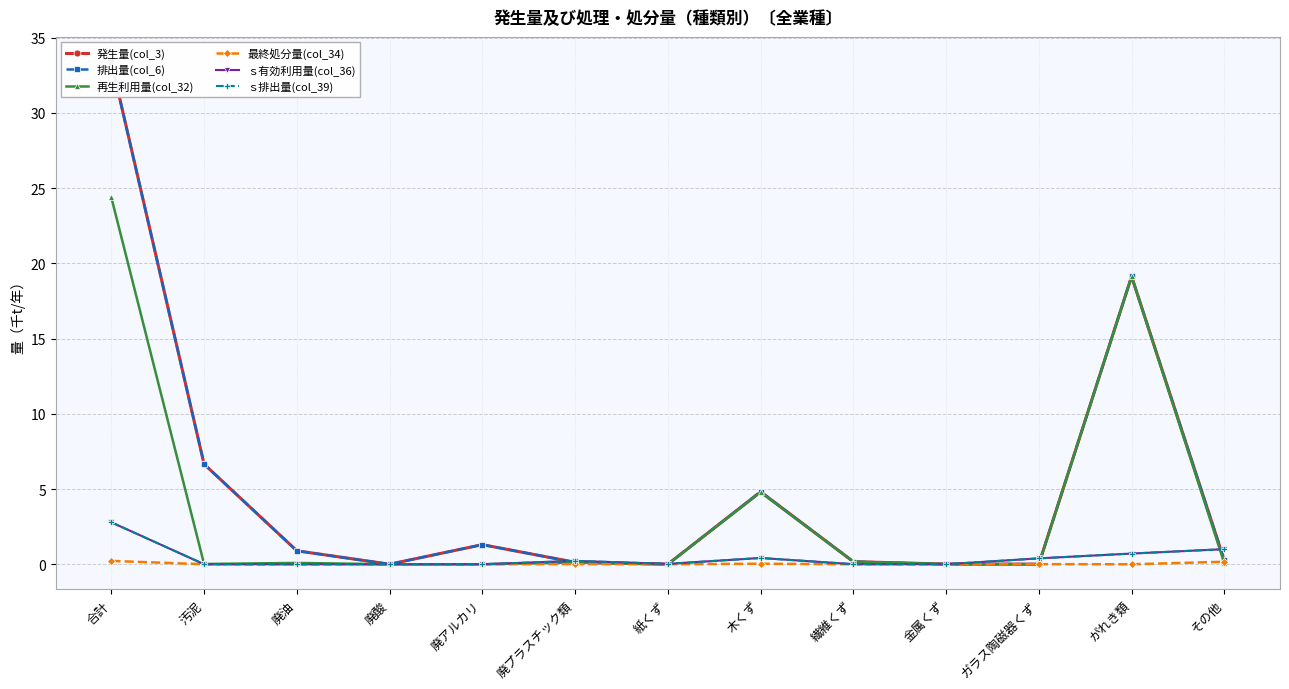

Rank the series by their maximum value, from highest to lowest.

発生量(col_3), 排出量(col_6), 再生利用量(col_32), ｓ有効利用量(col_36), ｓ排出量(col_39), 最終処分量(col_34)